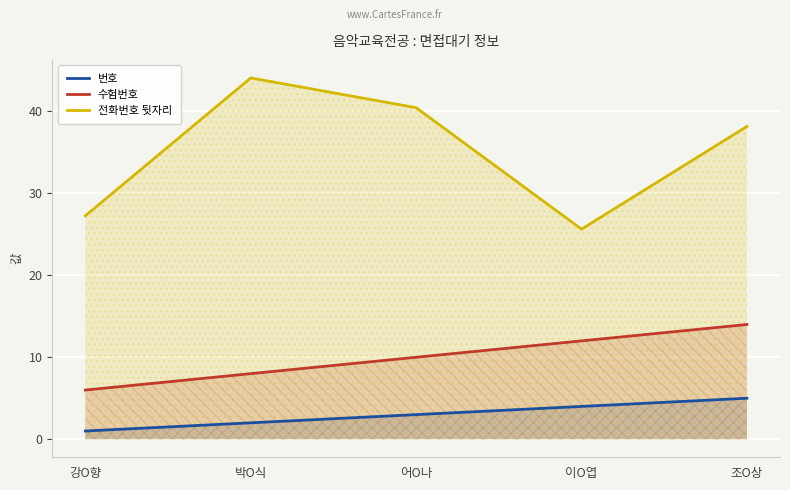

What is the difference between the maximum and minimum values in the 전화번호 뒷자리 series?

18.4